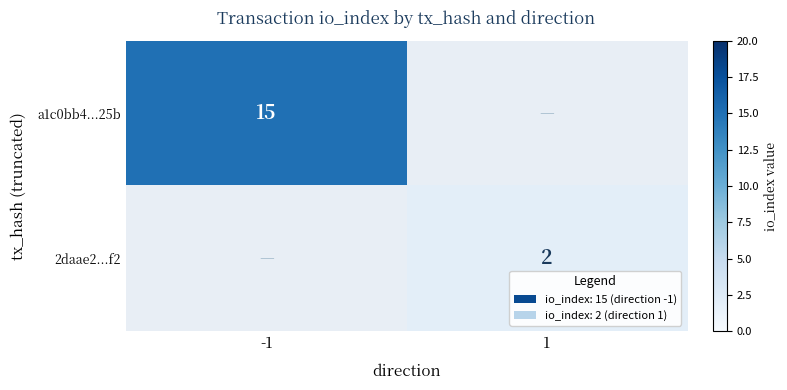

Is it true that a1c0bb4...25b equals 15 at -1?

True